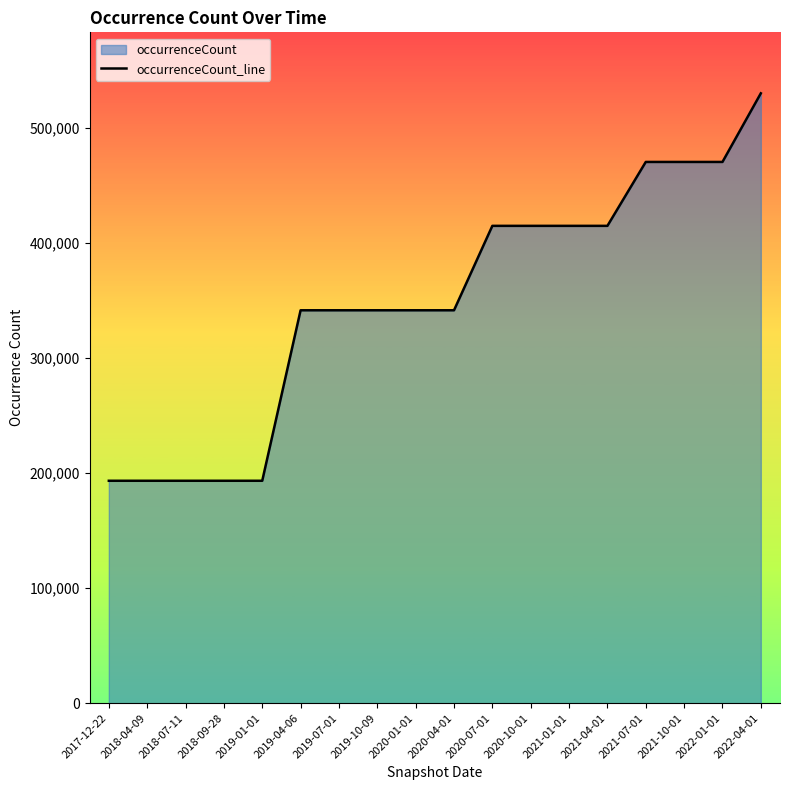

Which has a higher value, 2021-07-01 or 2021-01-01?

2021-07-01